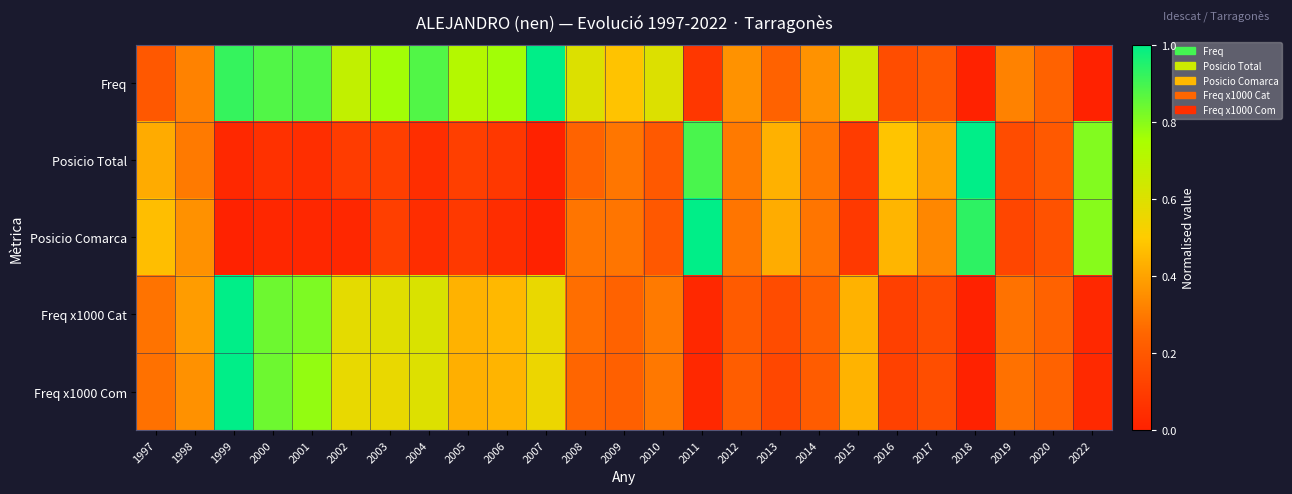

Which has a higher value, 2002 or 2019?

2002